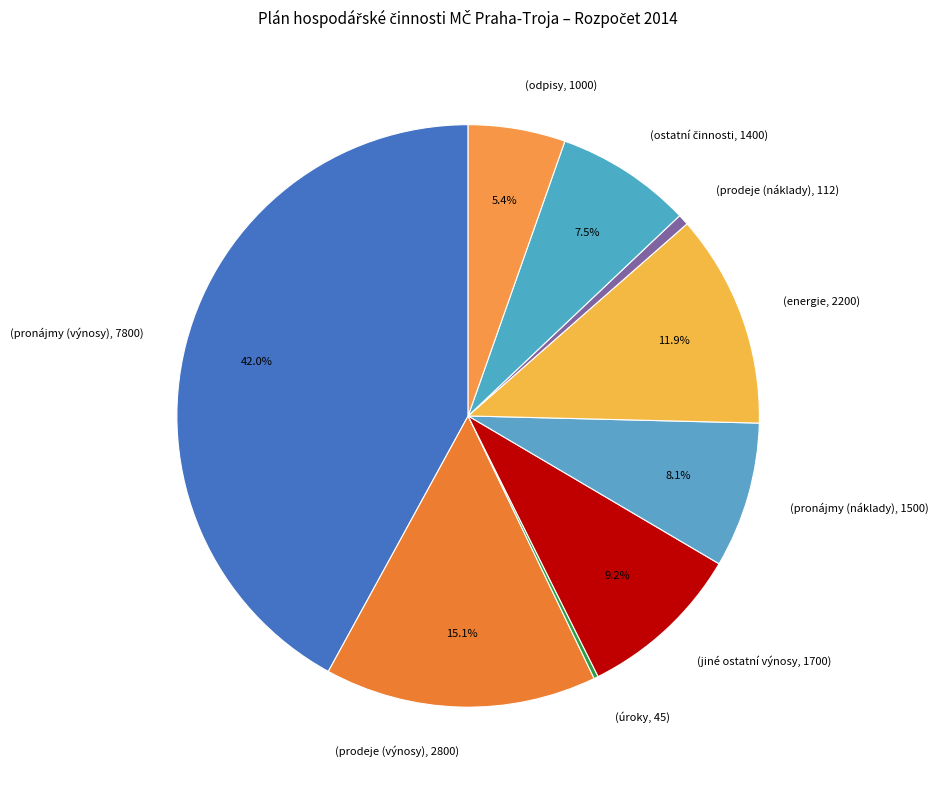

Combined, what portion of the pie is (pronájmy (náklady), 1500) and (odpisy, 1000)?

13.5%